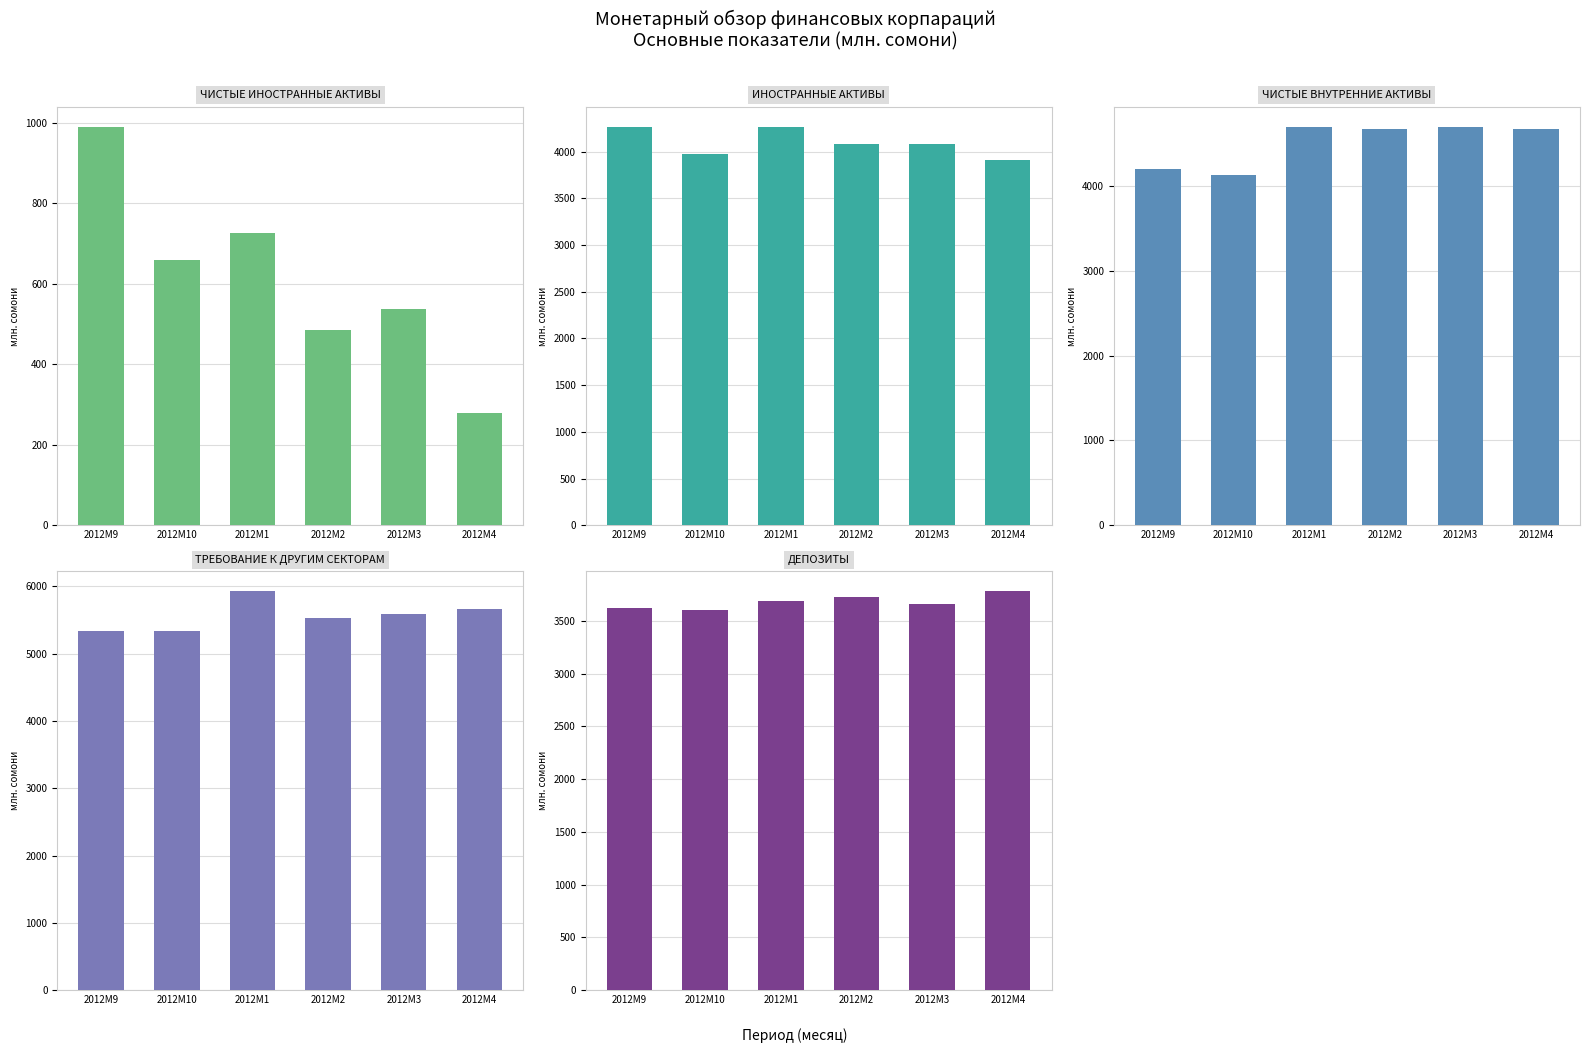

How many bars are there in total?

30